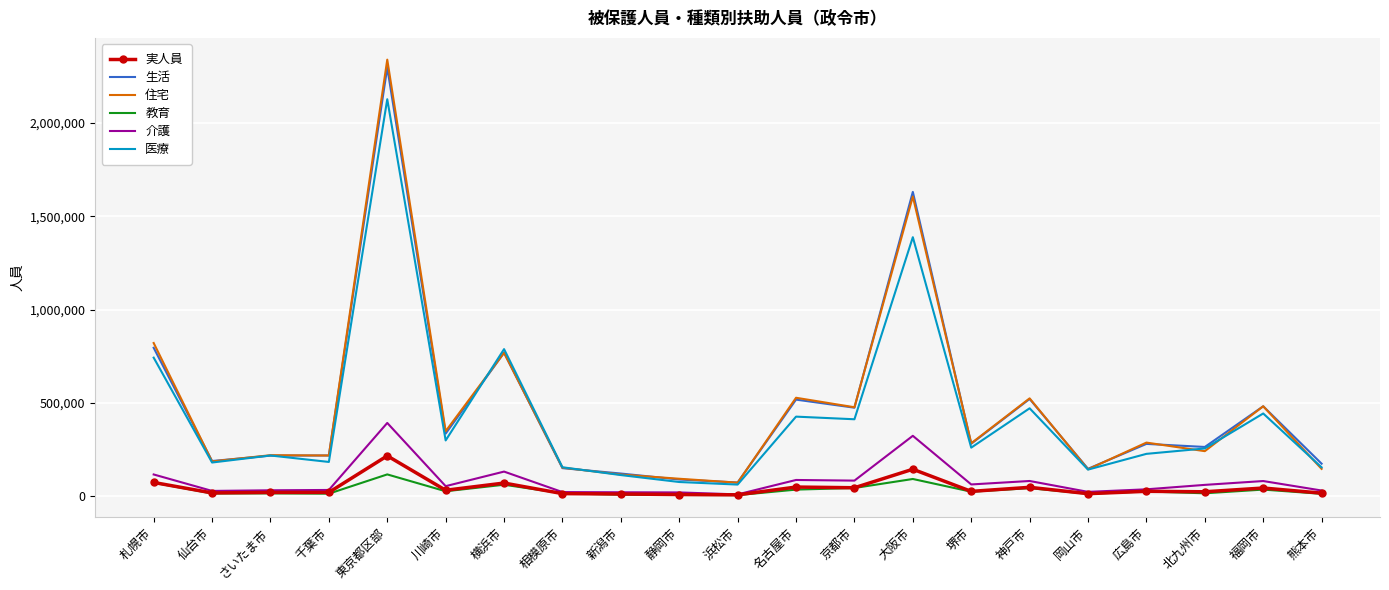

Is it true that 実人員 equals 13978 at 相模原市?

True